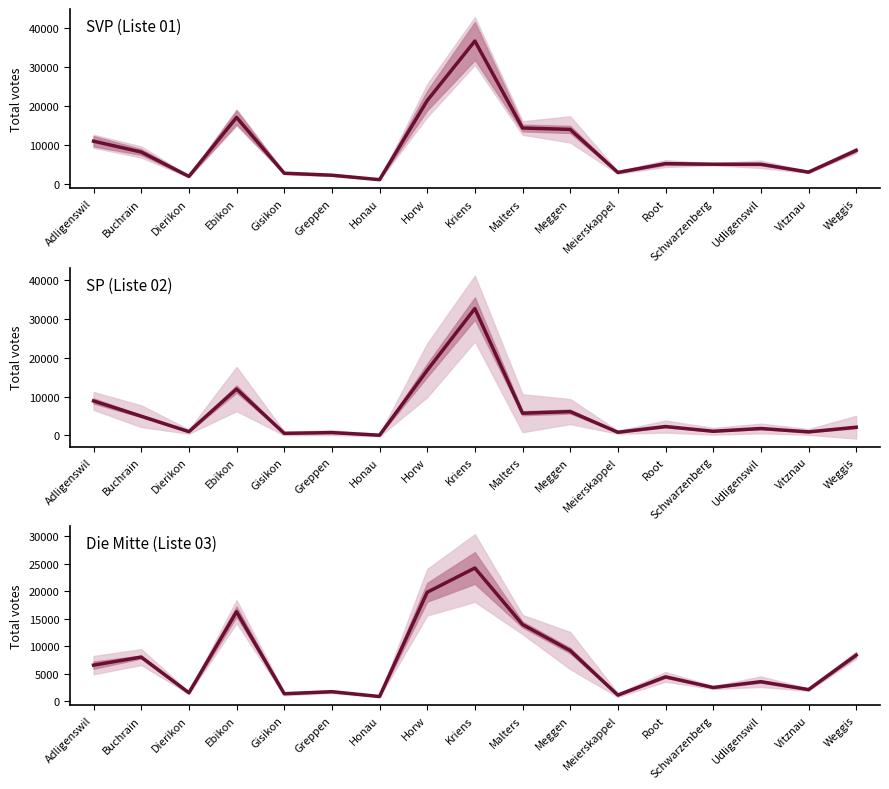

How many data points in SVP (Liste 01) are less than 5124?

8